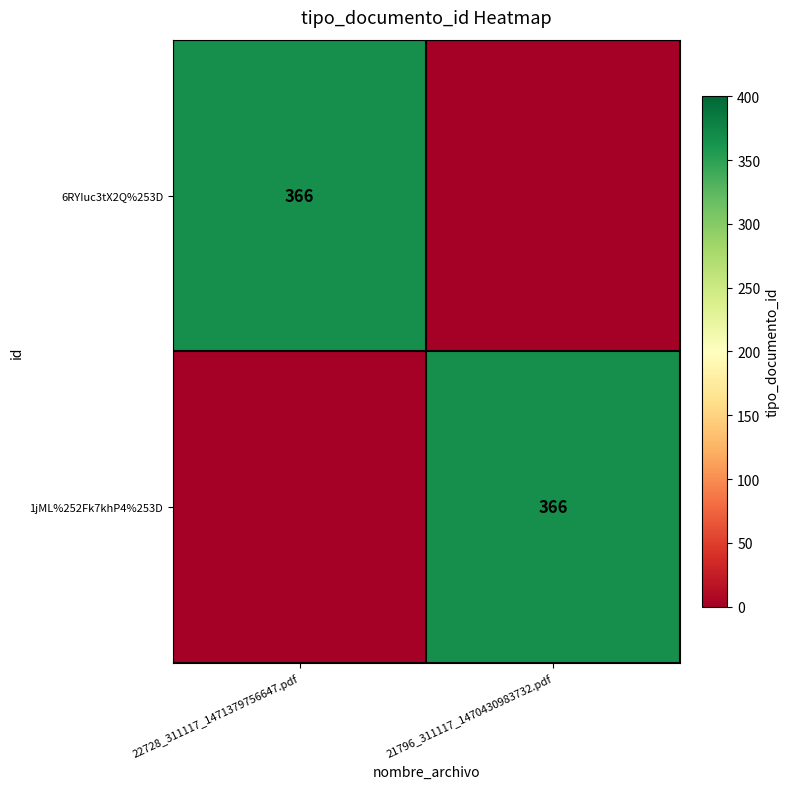

True or false: 6RYIuc3tX2Q%253D has a value of 198 at 22728_311117_1471379756647.pdf.

False